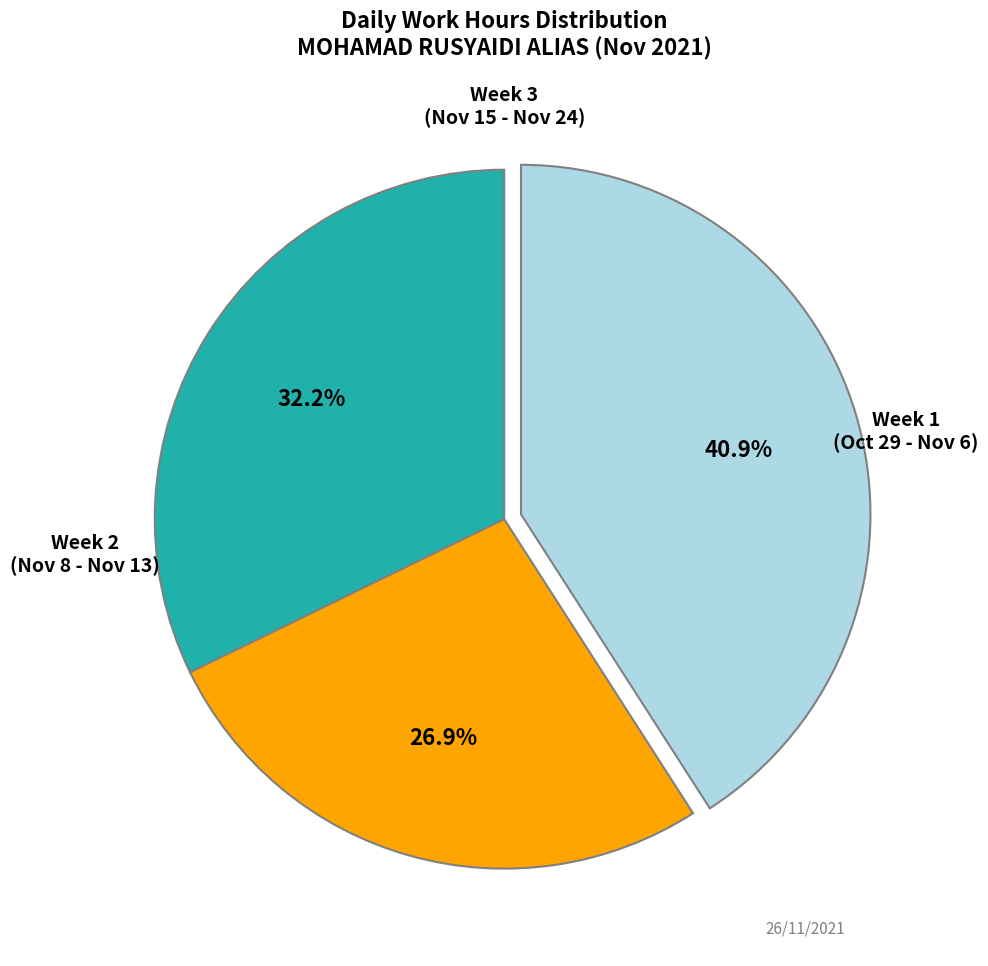

Is there any slice that represents more than half of the pie?

No